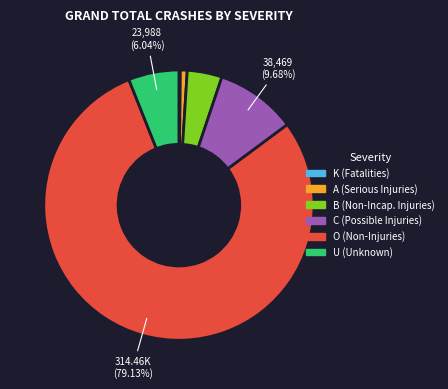

Which category has the biggest portion of the pie?

O